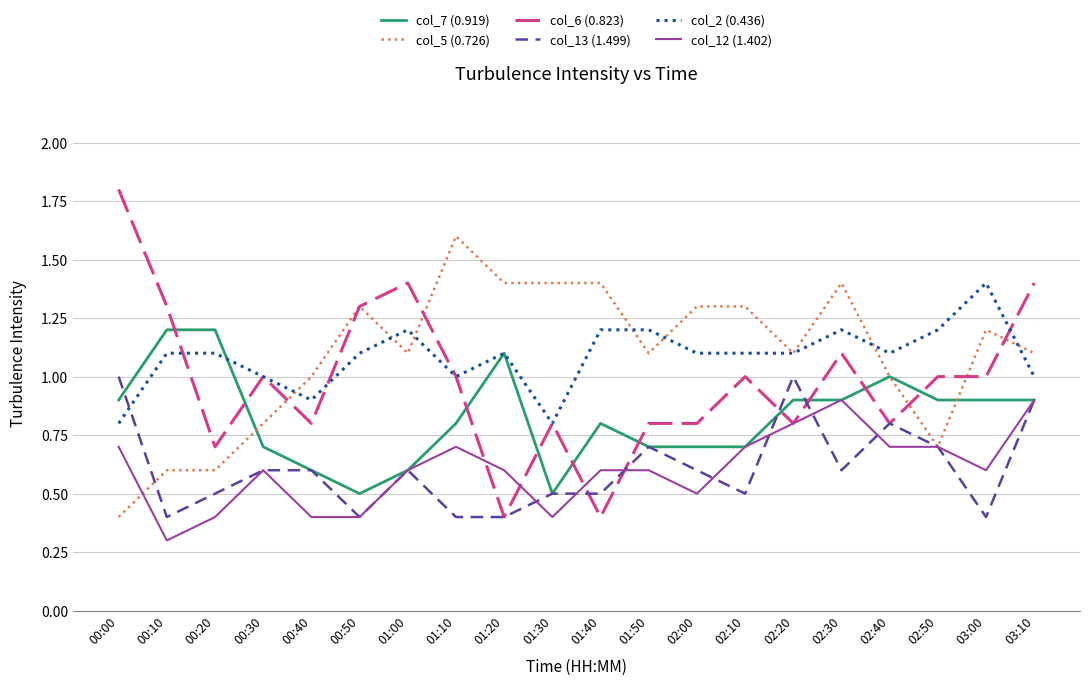

What is the total value across all series at 02:10?

5.3